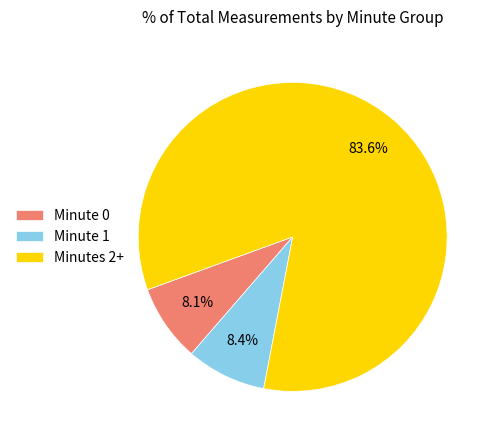

To the nearest percent, what is the difference between the largest and smallest slice percentages?

75%